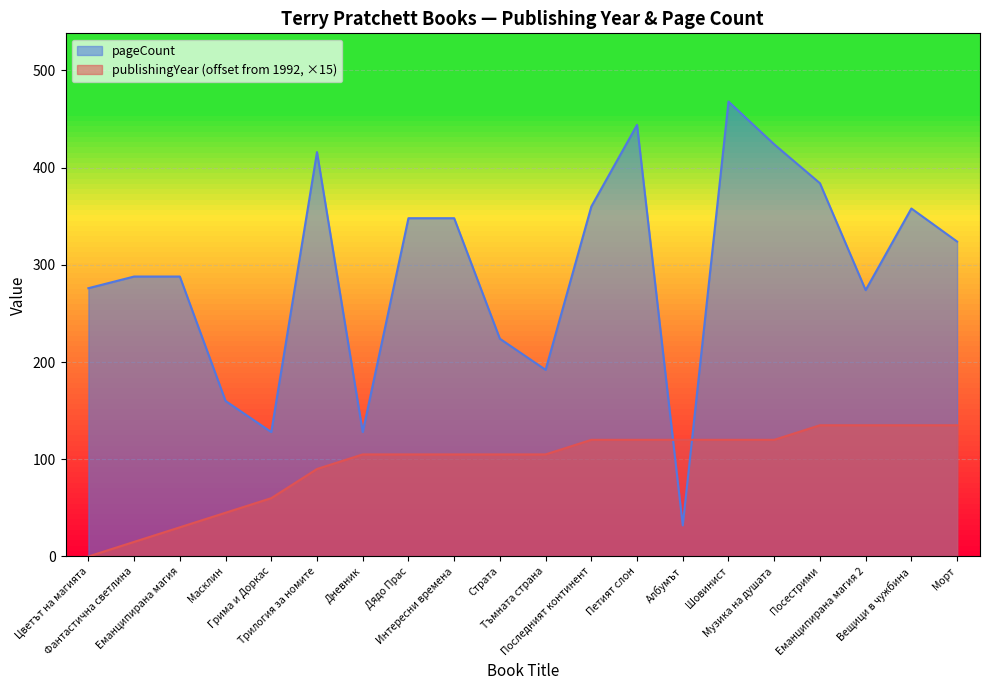

True or false: pageCount has more than 1 interior local peaks.

True